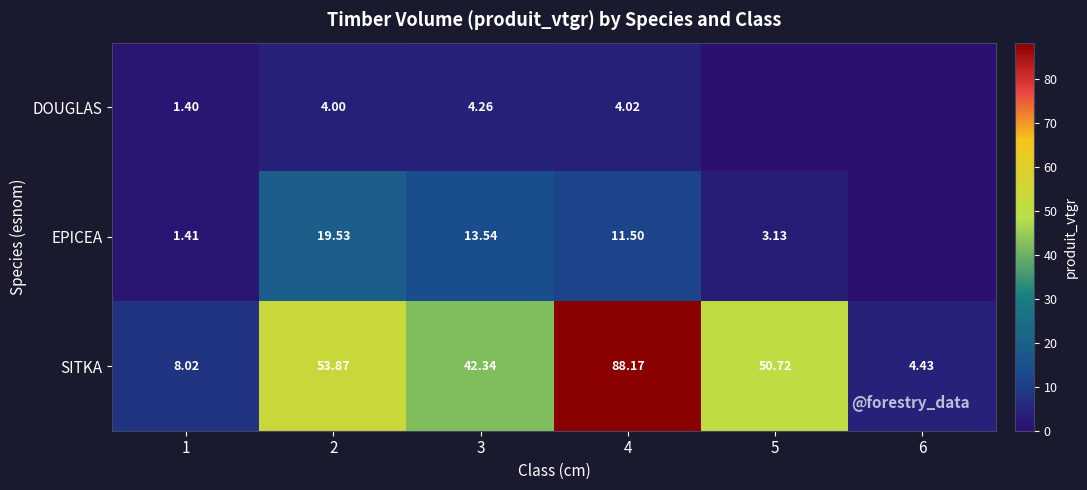

How many categories are shown in the chart?

6